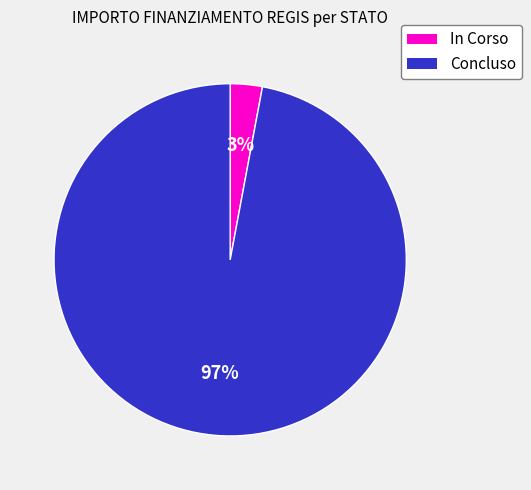

Which slice represents more than half of the pie?

Concluso